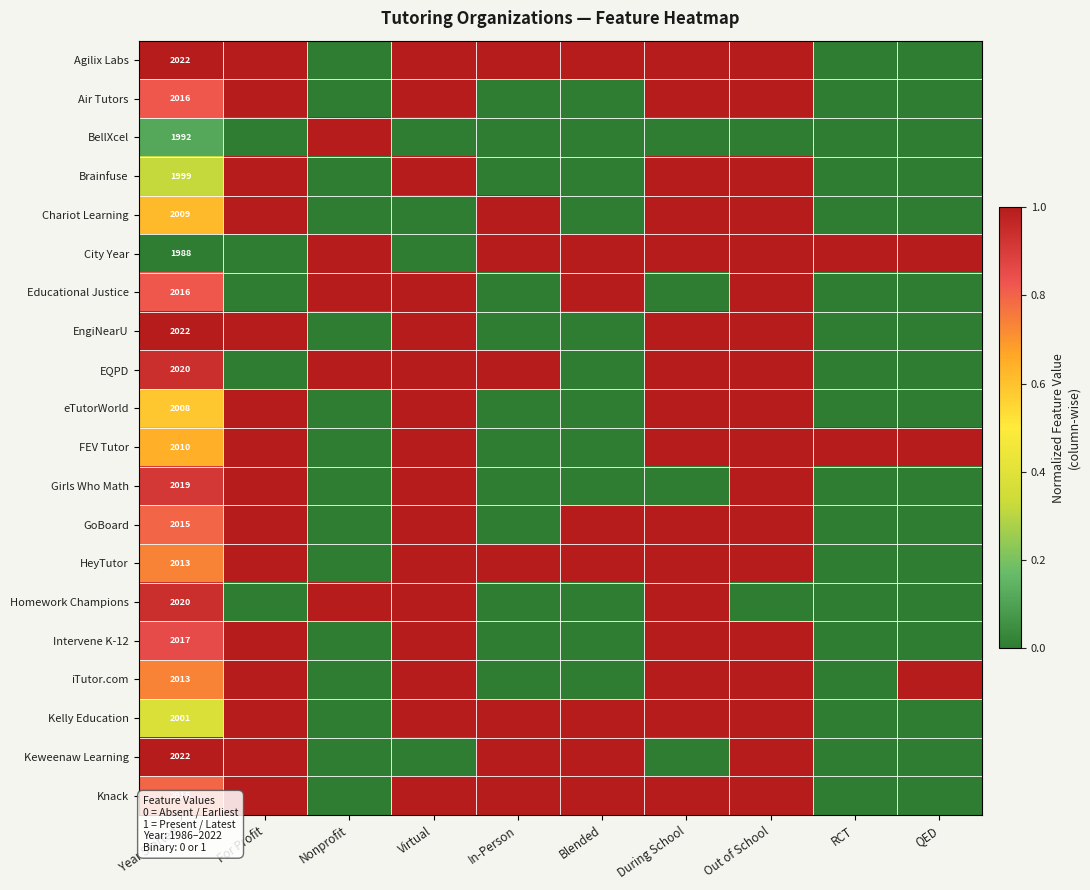

What is the total value across all series at QED?

3.0